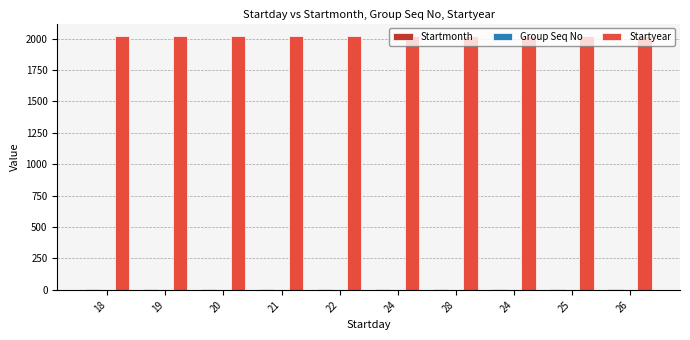

What value does the Group Seq No series have at 26?

1